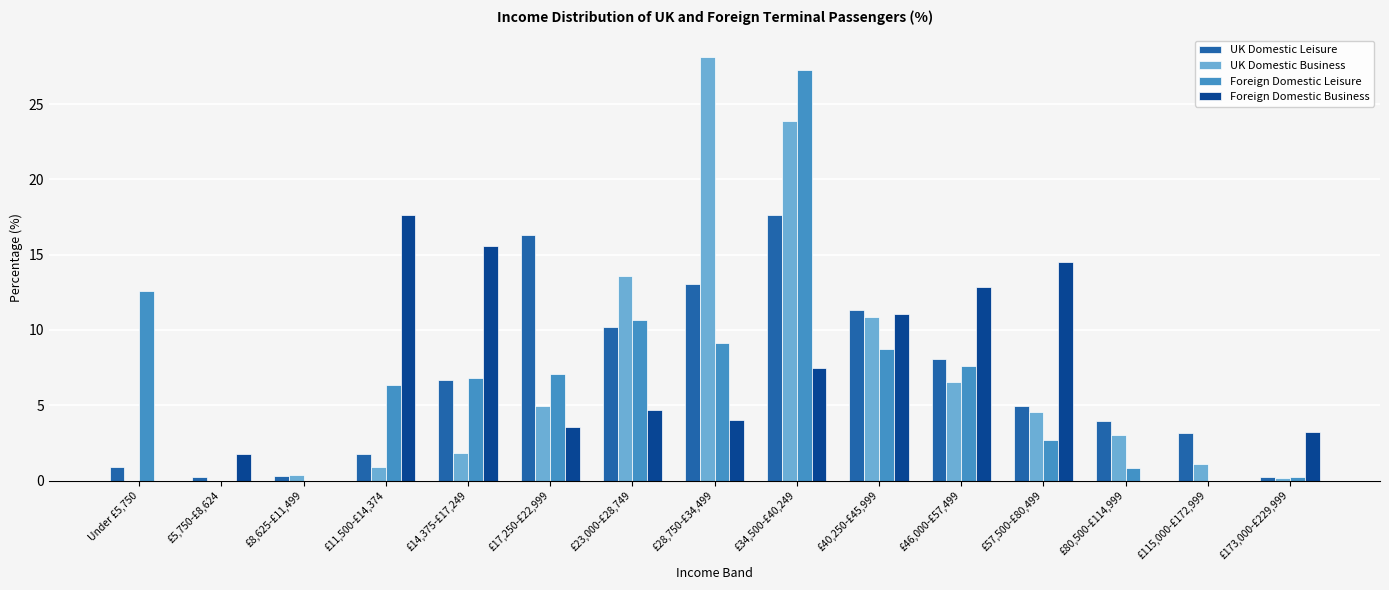

At which category is the sum across all series the highest?

£34,500-£40,249